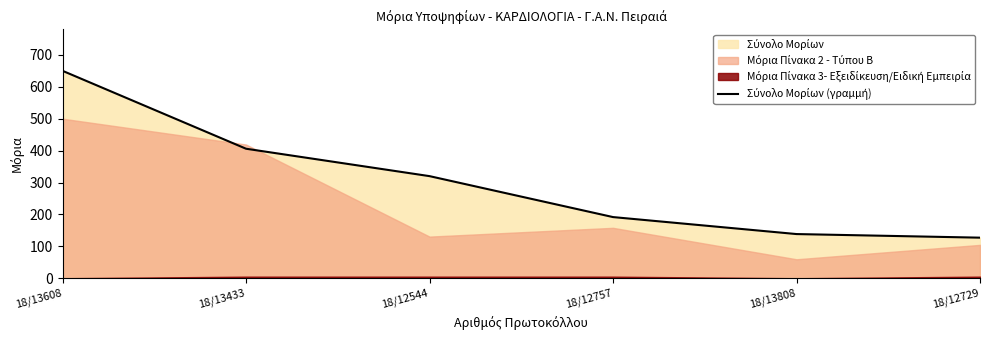

Rank the categories by value from lowest to highest.

18/12729, 18/13808, 18/12757, 18/12544, 18/13433, 18/13608